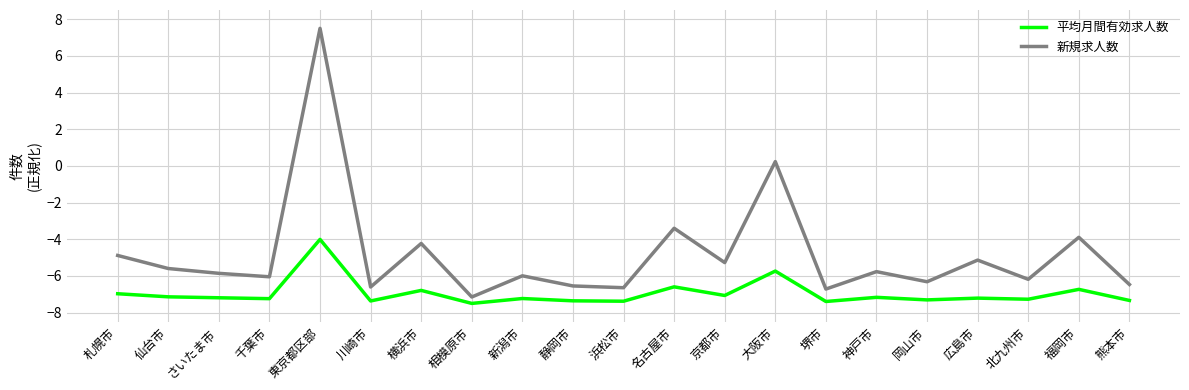

How many series are shown in this chart?

2